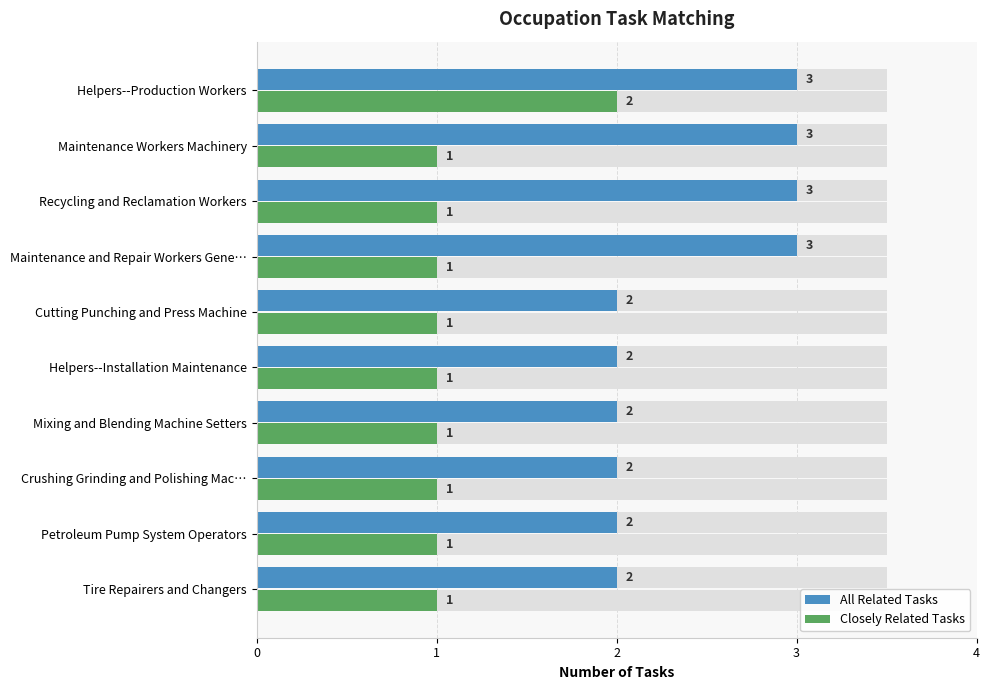

What is the spread (max minus min) of values at Petroleum Pump System Operators?

1